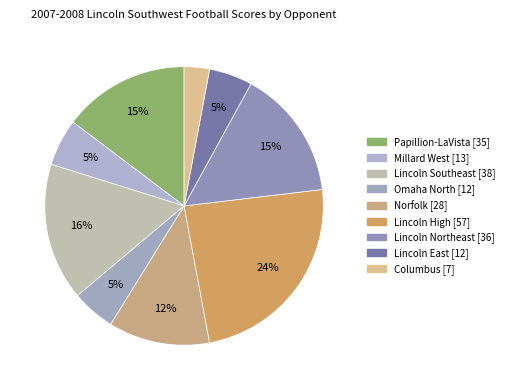

How many segments does this pie chart have?

9